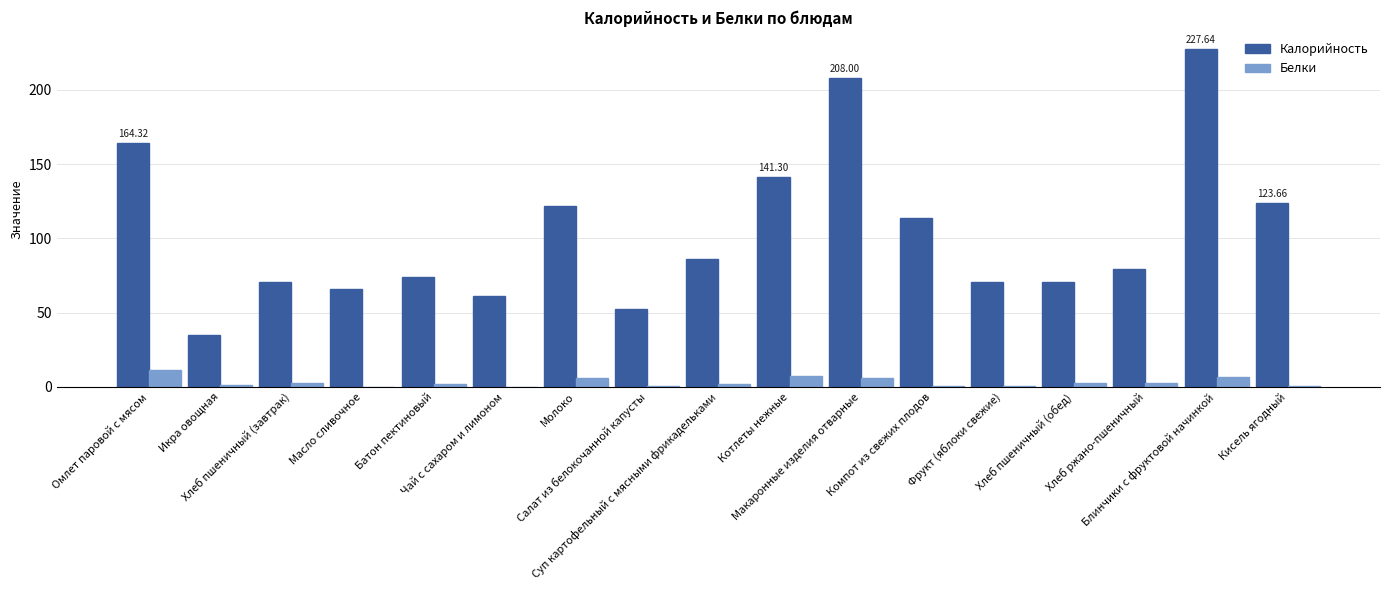

Which series changed the most between Суп картофельный с мясными фрикадельками and Компот из свежих плодов?

Калорийность